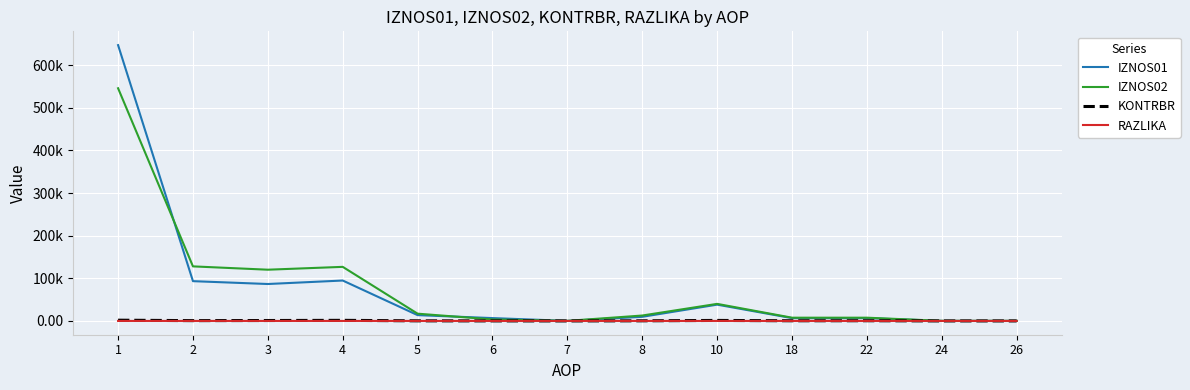

Is it true that IZNOS01 equals 93269.4 at 2?

True